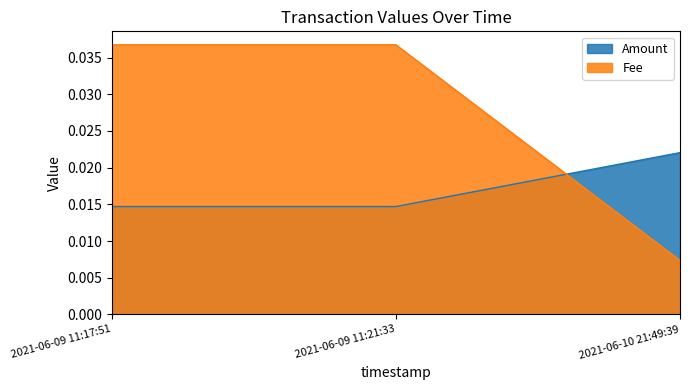

At how many categories does at least one series exceed 0?

3